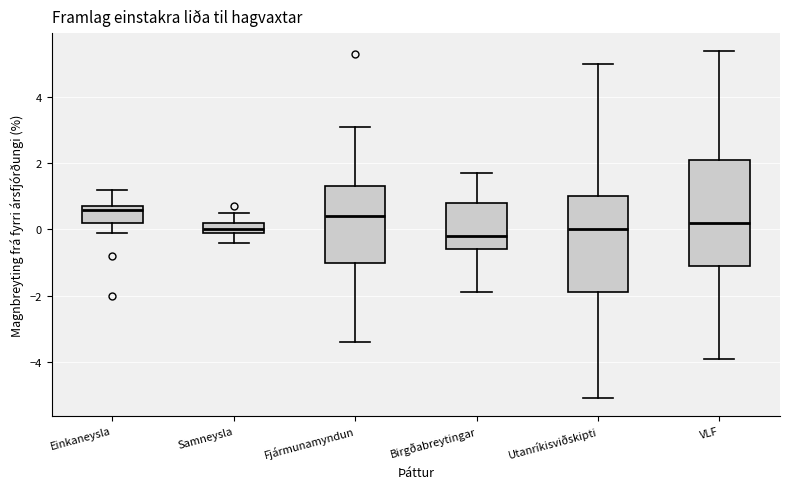

Comparing the boxes themselves (not the whiskers), which one is the tallest?

VLF